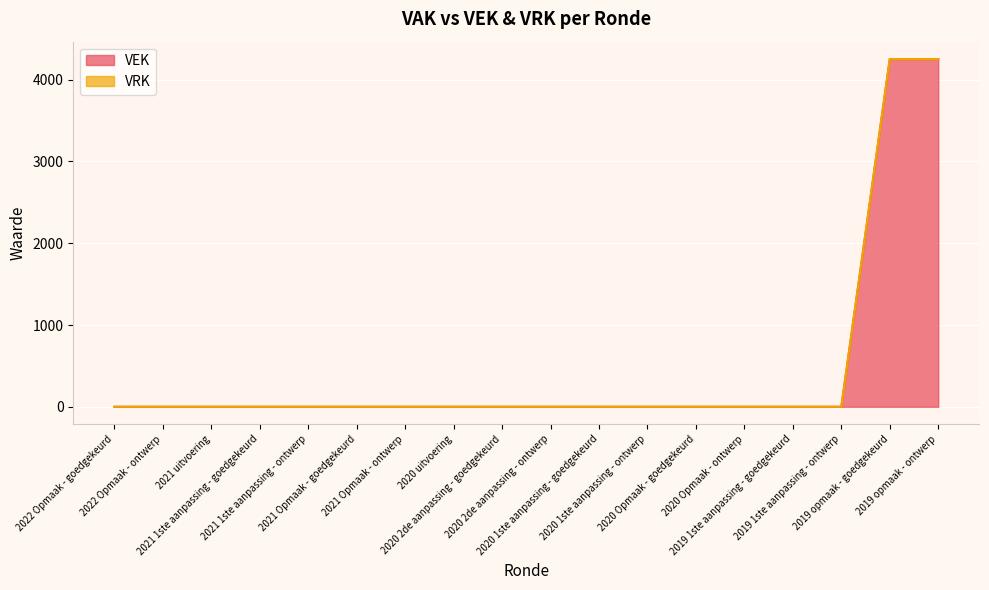

What position from the left is 2019 1ste aanpassing - ontwerp?

16